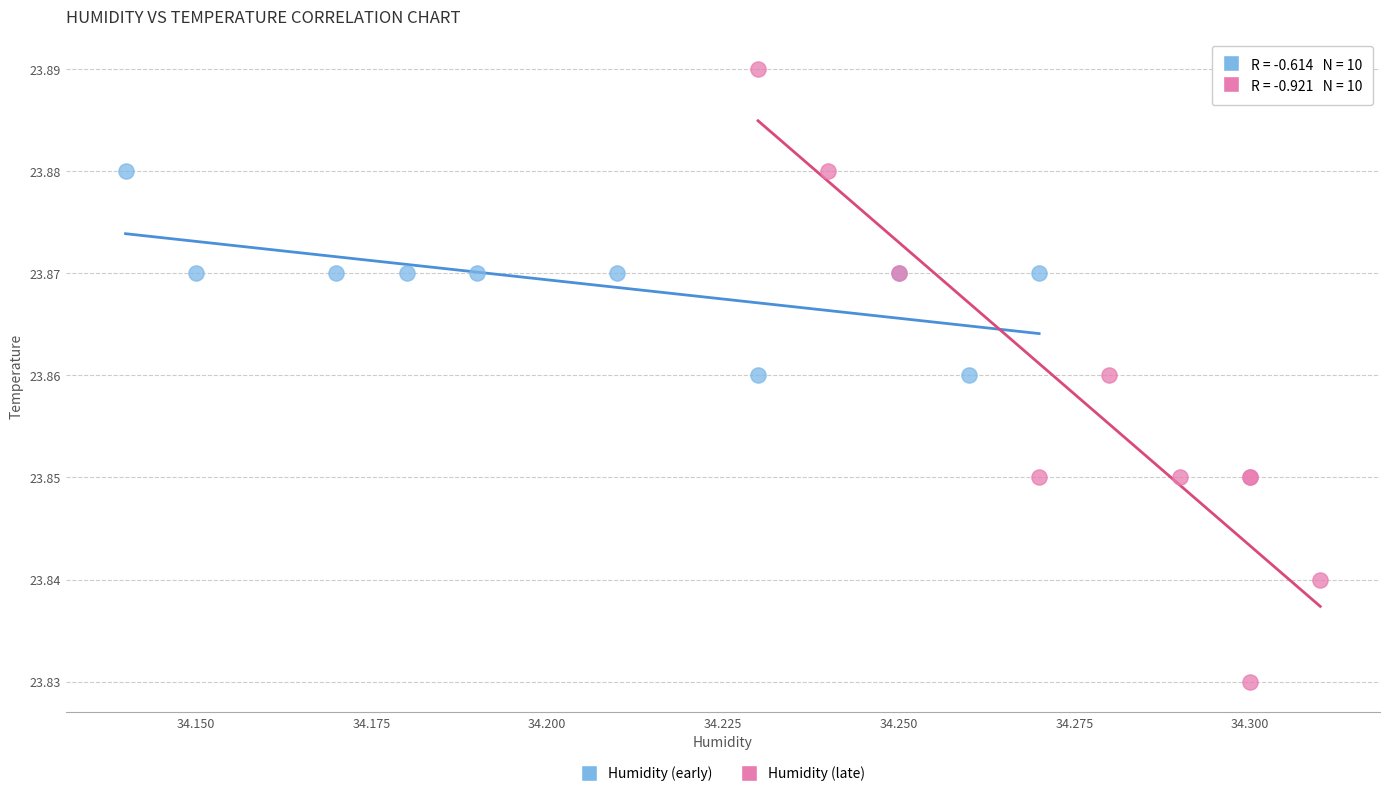

Which series has the widest spread of Y values?

Humidity (late)